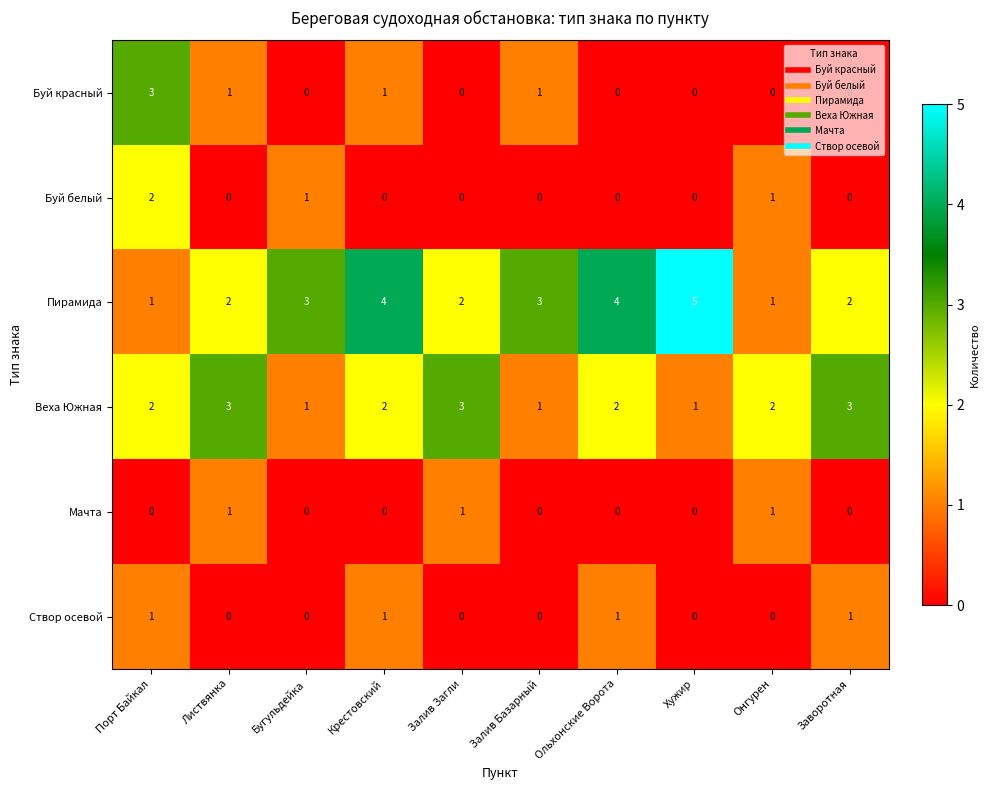

What is the total value across all series at Залив Загли?

6